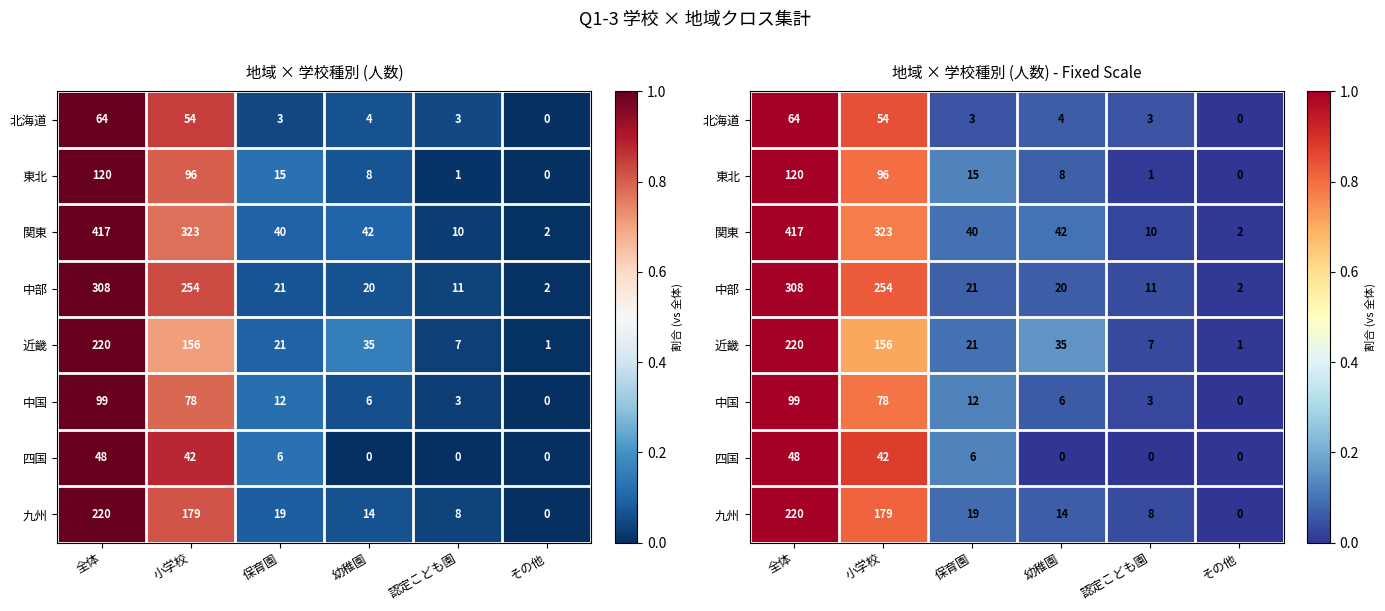

At how many categories does at least one series exceed 0?

6